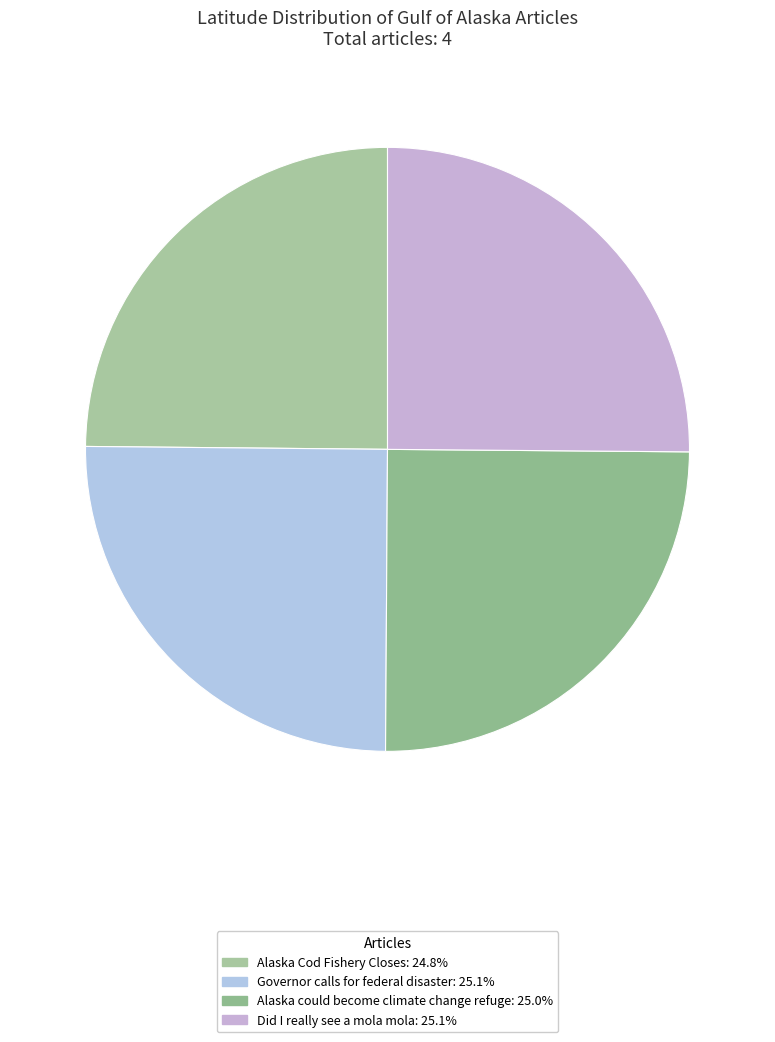

To the nearest percent, what portion does Alaska could become climate change refuge represent?

25%